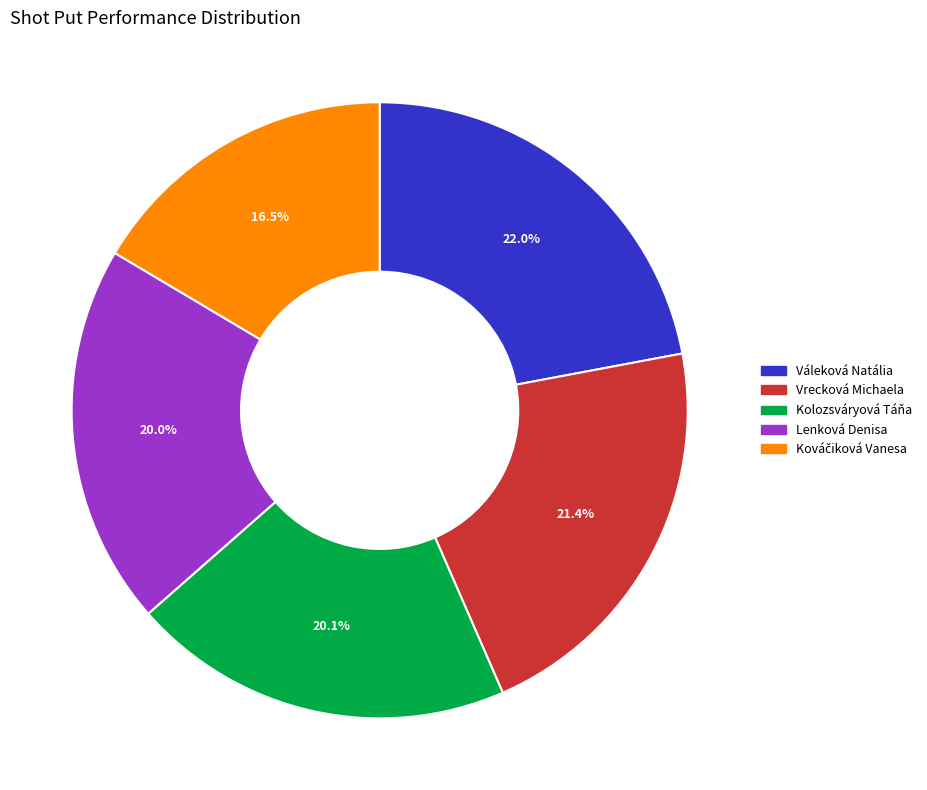

To the nearest percent, what percentage of the pie is Kolozsváryová Táňa?

20%